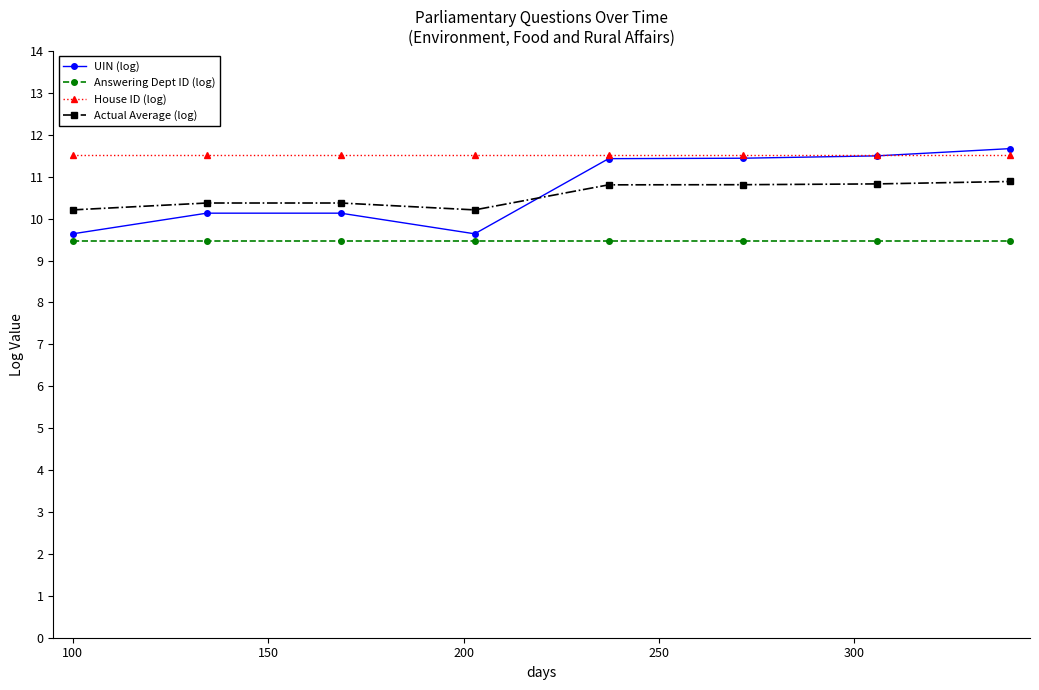

Which series has the largest total across all categories?

House ID (log)